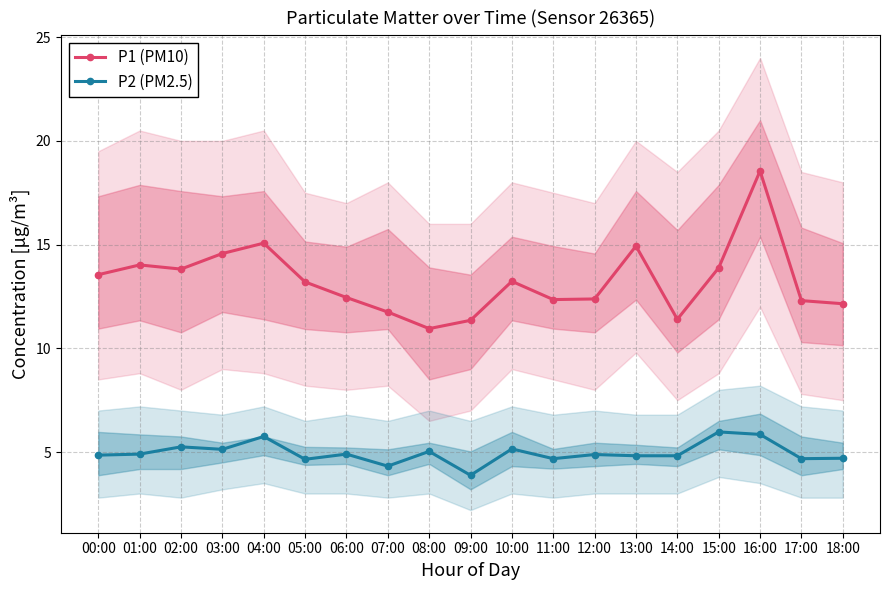

Rank the categories by P1 (PM10) value from lowest to highest.

08:00, 09:00, 14:00, 07:00, 18:00, 17:00, 11:00, 12:00, 06:00, 05:00, 10:00, 00:00, 02:00, 15:00, 01:00, 03:00, 13:00, 04:00, 16:00